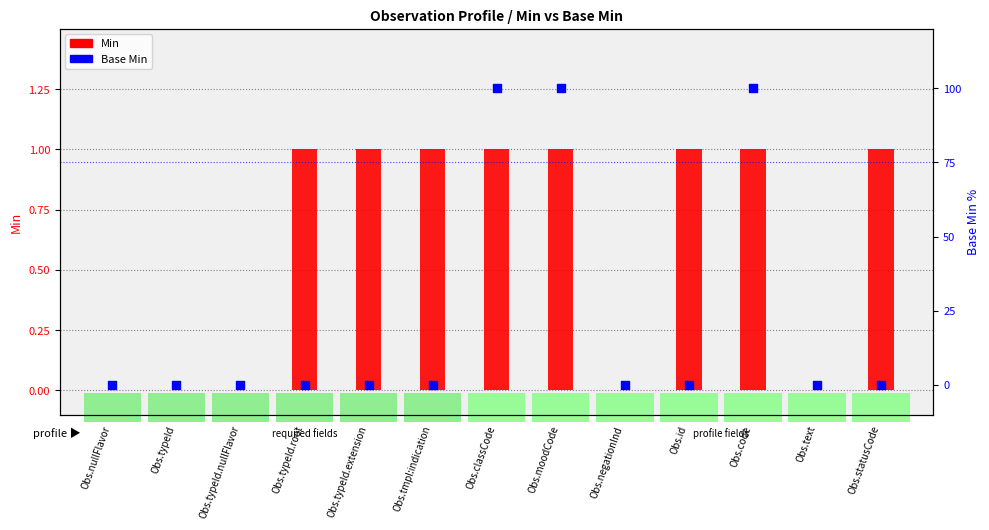

Which series contains the lowest Y value?

Min